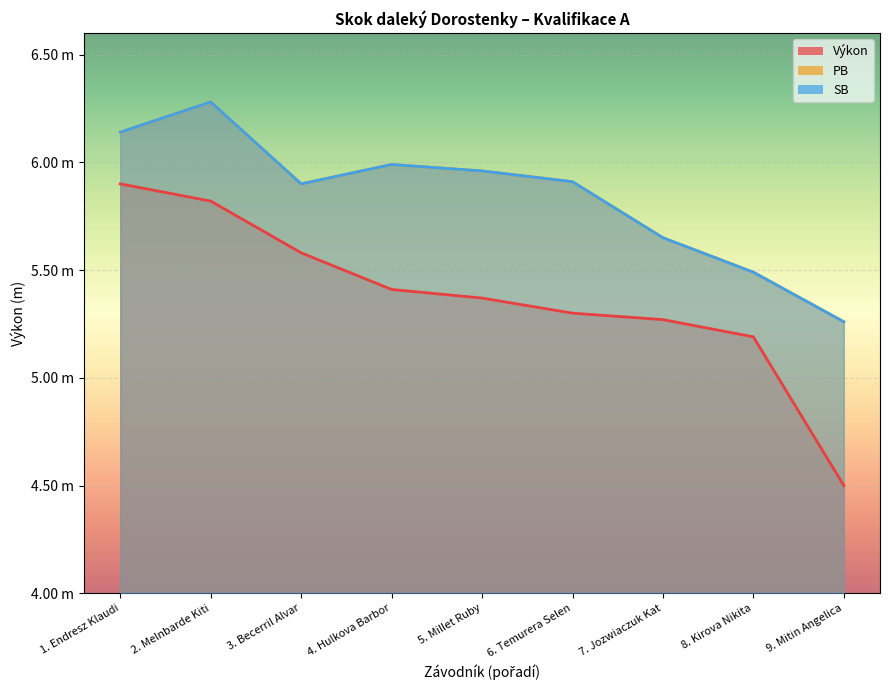

At which category is the sum across all series the highest?

2. Melnbarde Kiti